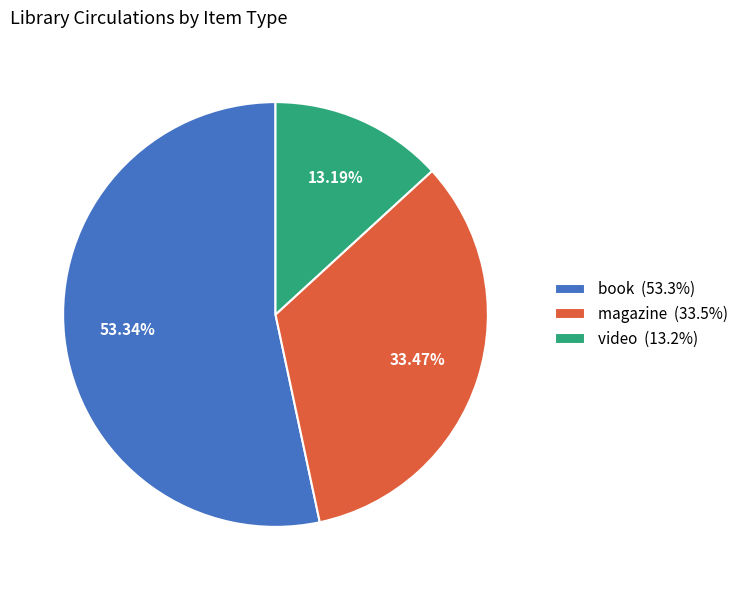

How many segments does this pie chart have?

3